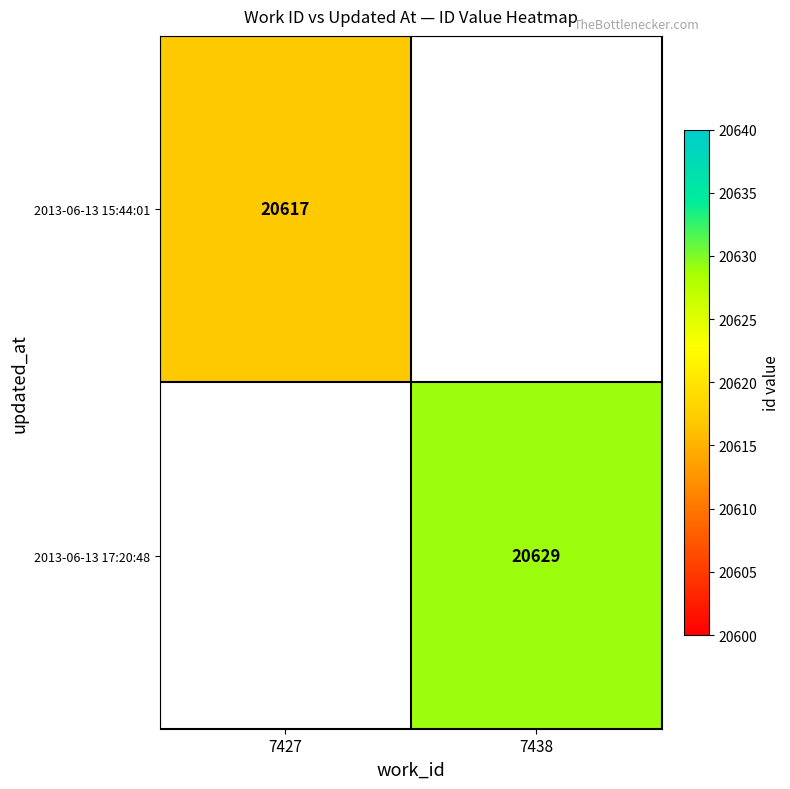

True or false: 2013-06-13 17:20:48 has a value of 20629 at 7438.

True